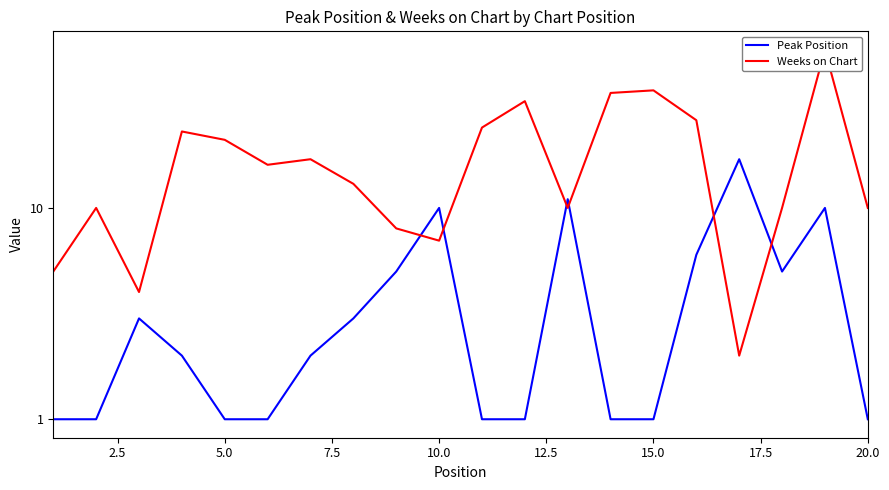

True or false: Peak Position and Weeks on Chart intersect in this chart.

True